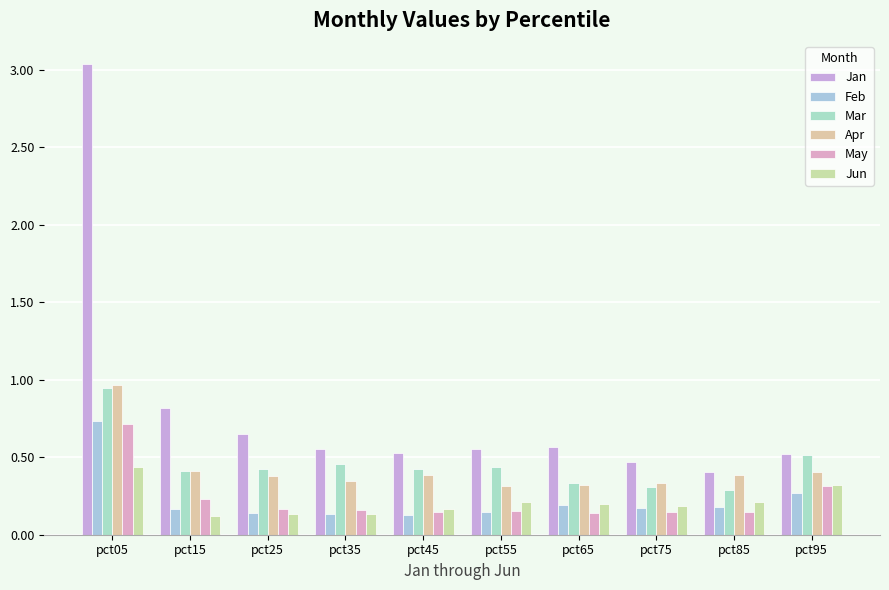

How many bars are there in total?

60